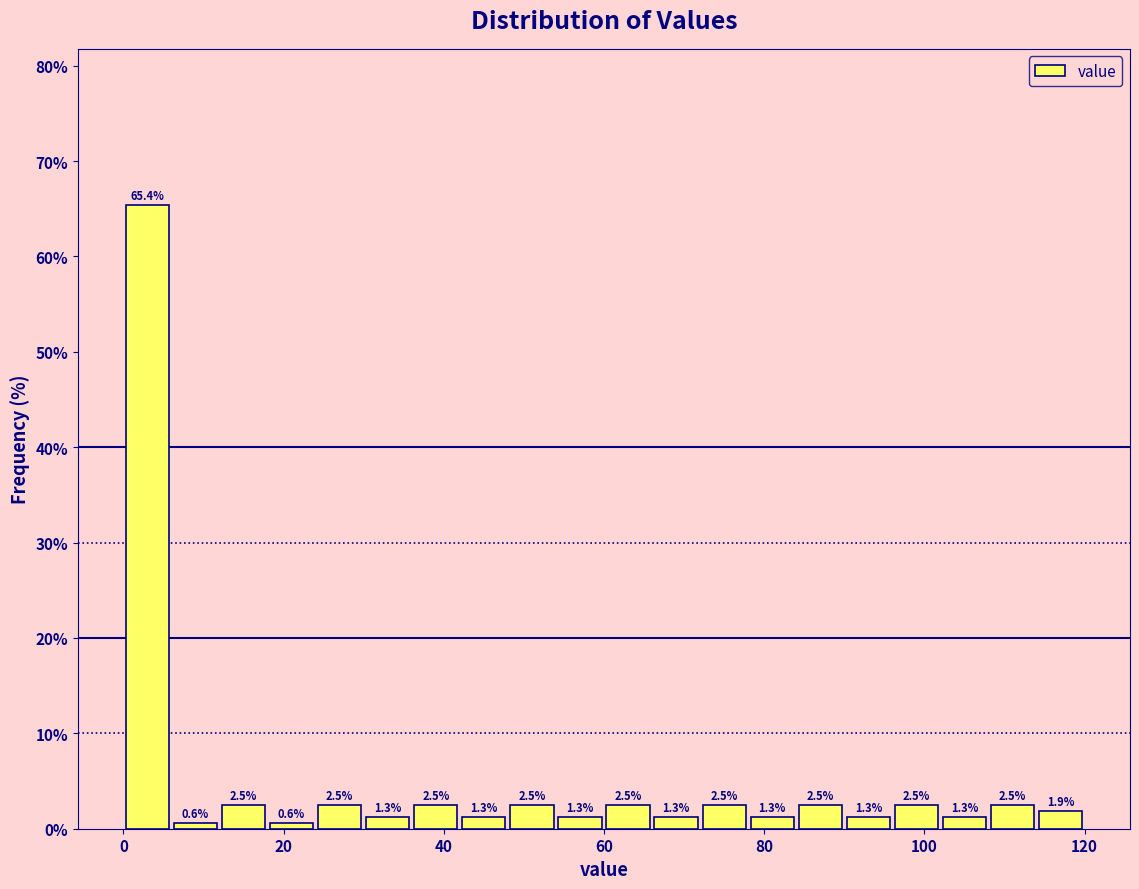

Read against the x-axis, roughly where is the centre of the tallest bar?

4